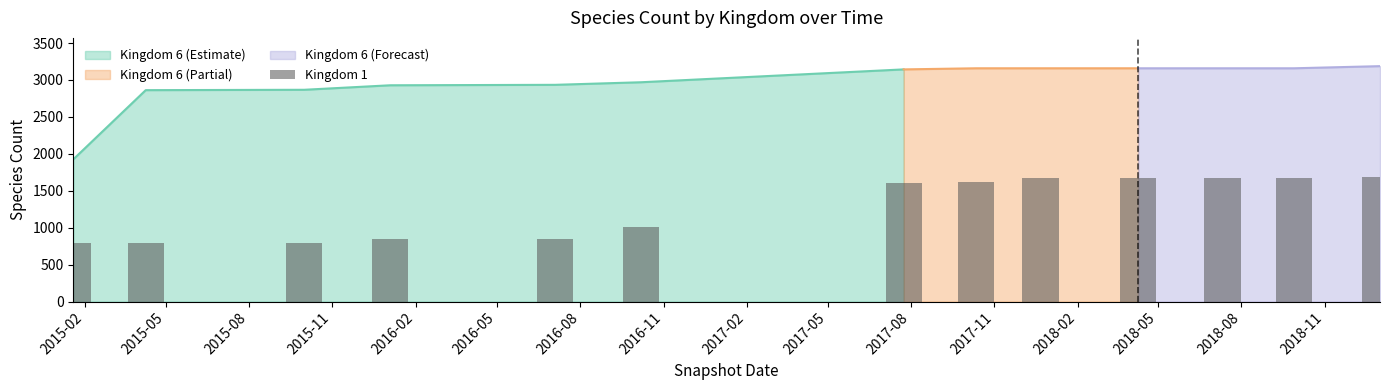

How many bars are there in total?

13